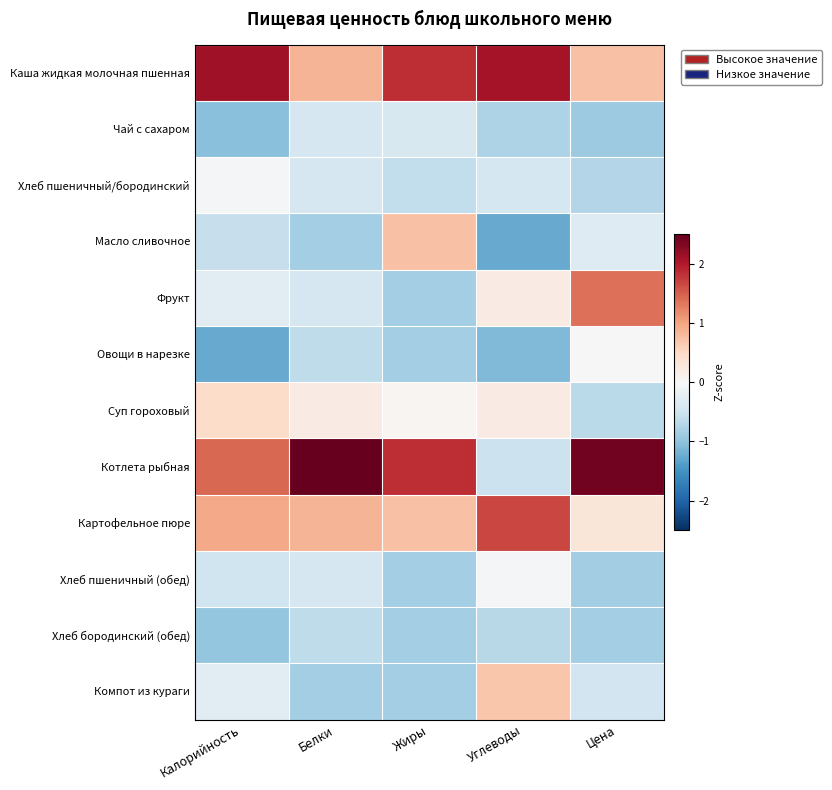

What is the smallest value displayed?

-1.3